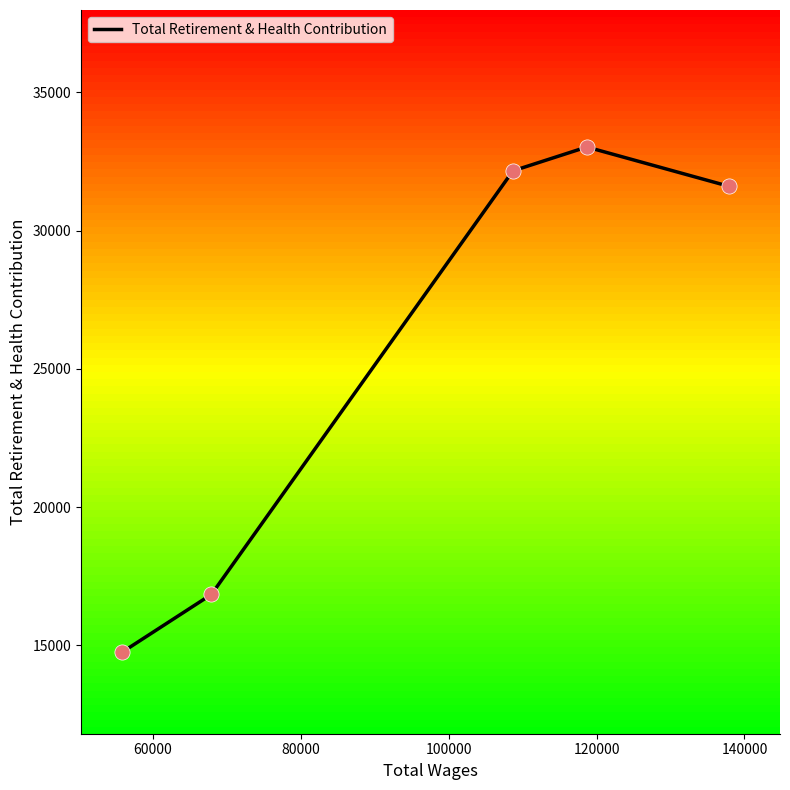

How many interior local peaks (higher than both neighbors) does the data have?

1